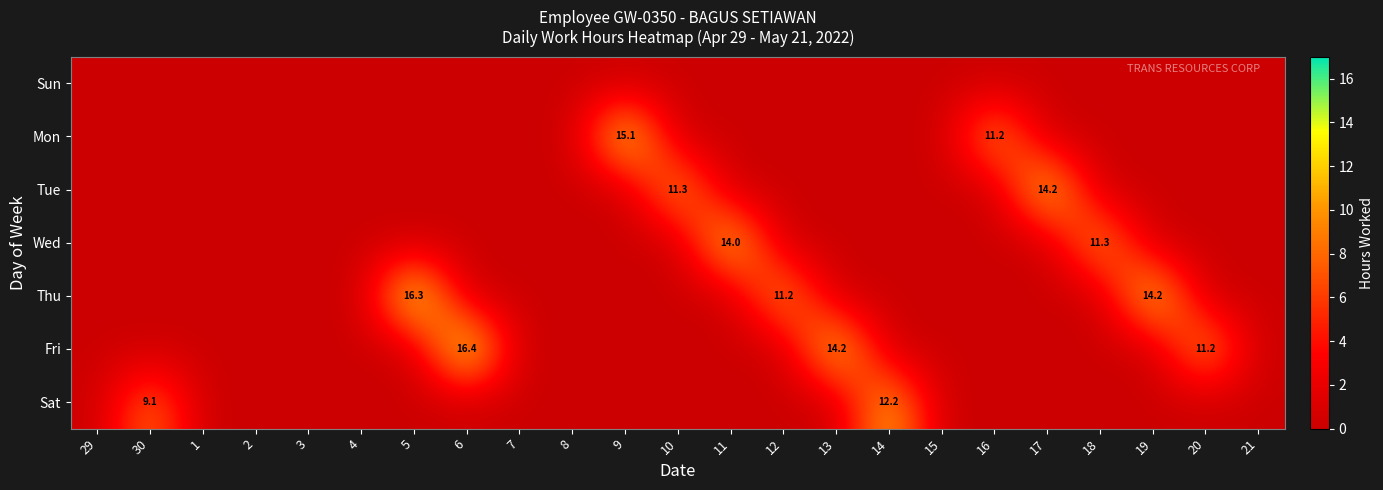

The Wed series shows 0.0 at 4. True or false?

True